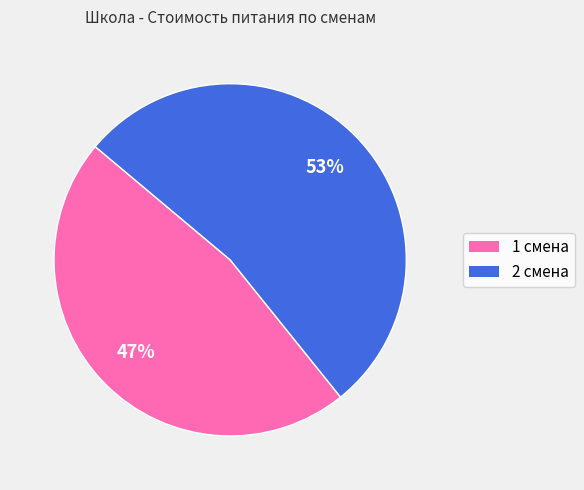

To the nearest percent, what is the combined percentage of 1 смена and 2 смена?

100%